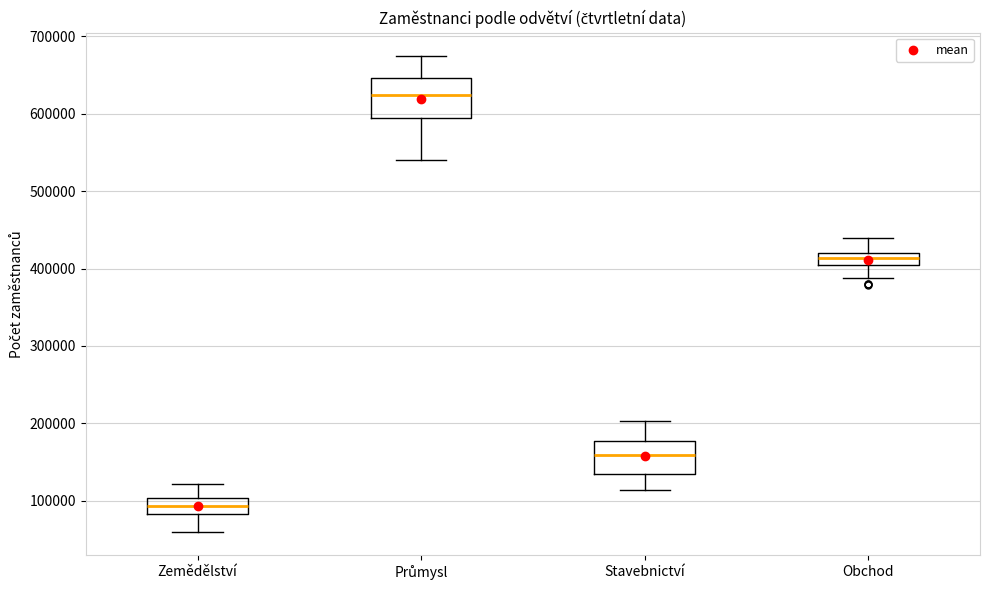

Where is the upper edge of the box for Průmysl on the y-axis? The values are not printed on the chart, so give them approximately, as read against the axis.

650000